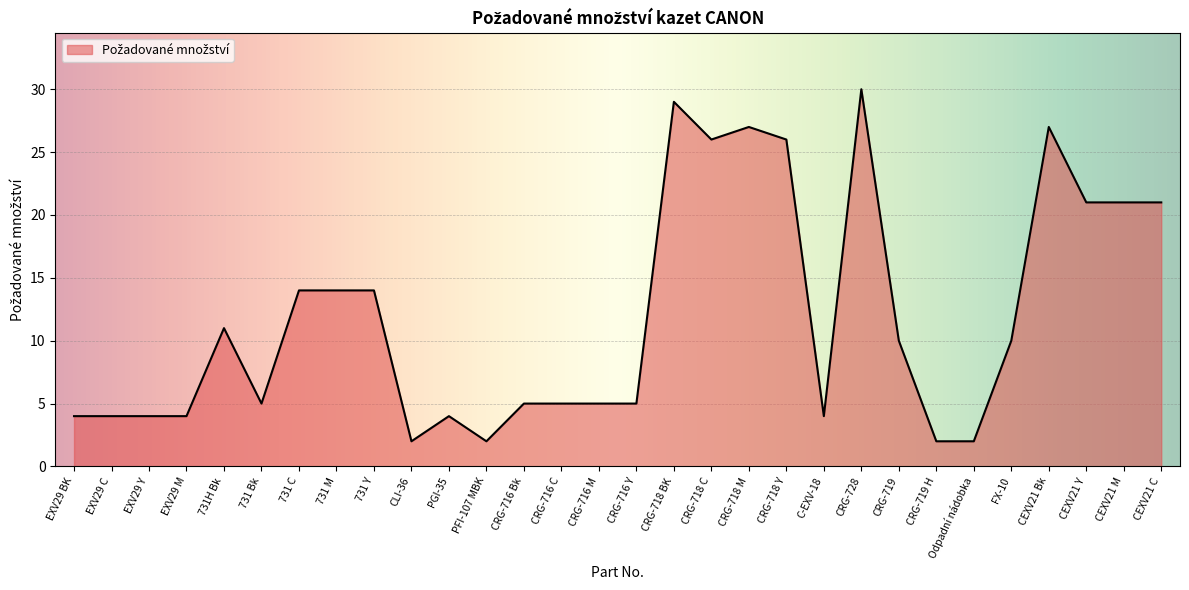

How many lines are shown in the chart?

1